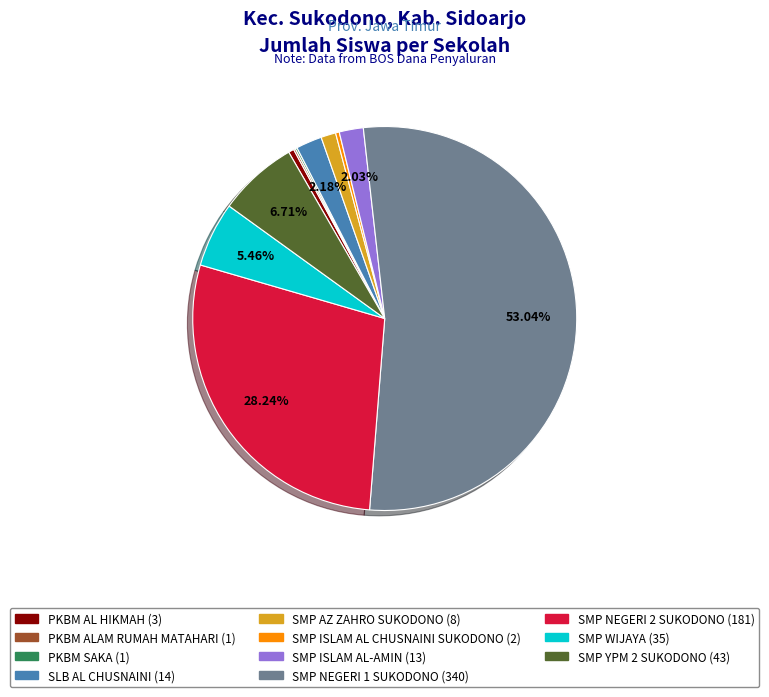

Which has a higher value, SLB AL CHUSNAINI or SMP NEGERI 1 SUKODONO?

SMP NEGERI 1 SUKODONO